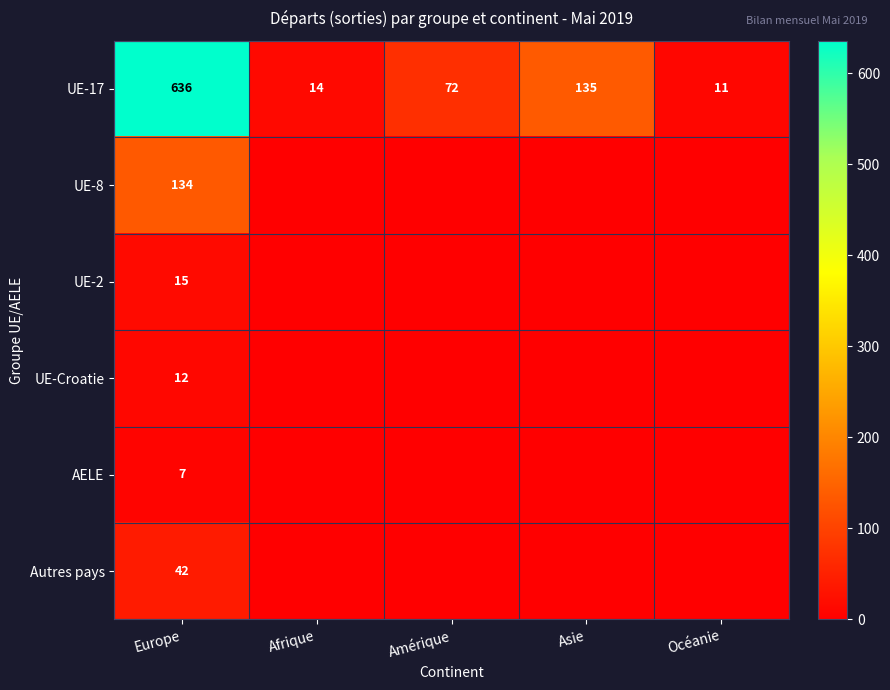

What is the total value across all series at Europe?

846